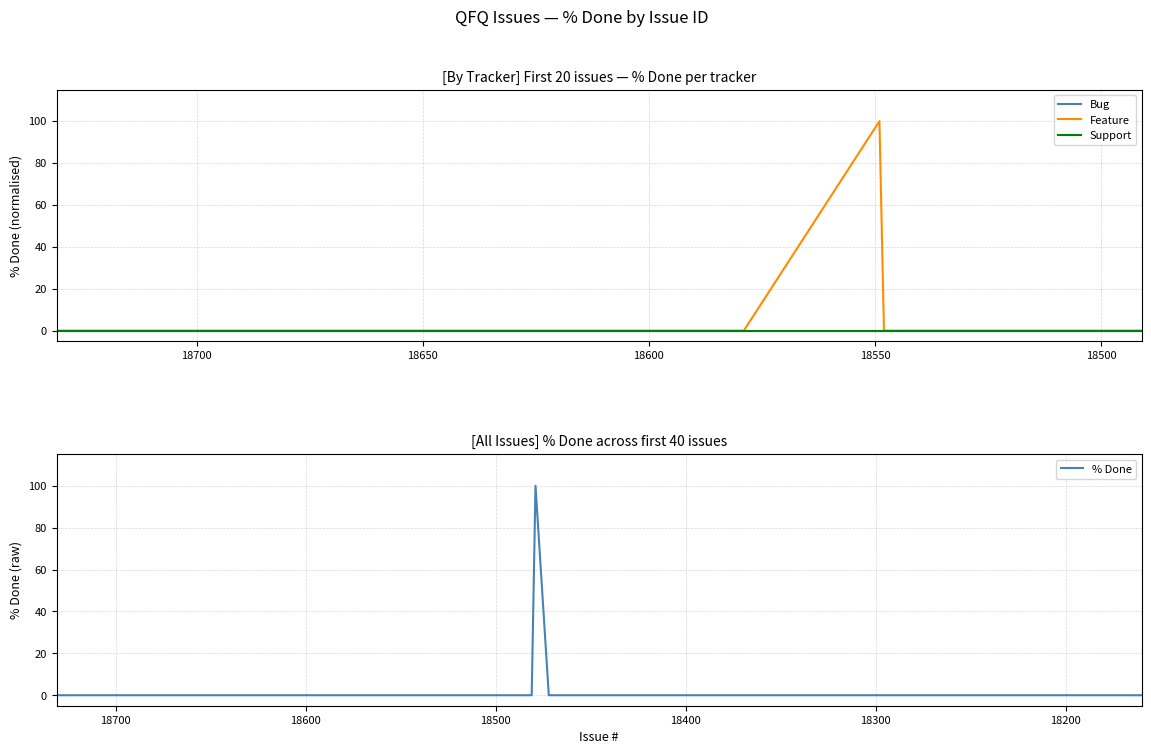

Reading right to left, list all the values displayed in this chart.

Bug: 18491=0	18493=0	18499=0	18529=0	18530=0	18548=0	18549=0	18579=0	18580=0	18581=0	18582=0	18583=0	18585=0	18595=0	18601=0	18641=0	18679=0	18691=0	18713=0	18731=0
Feature: 18491=0	18493=0	18499=0	18529=0	18530=0	18548=0	18549=100	18579=0	18580=0	18581=0	18582=0	18583=0	18585=0	18595=0	18601=0	18641=0	18679=0	18691=0	18713=0	18731=0
Support: 18491=0	18493=0	18499=0	18529=0	18530=0	18548=0	18549=0	18579=0	18580=0	18581=0	18582=0	18583=0	18585=0	18595=0	18601=0	18641=0	18679=0	18691=0	18713=0	18731=0